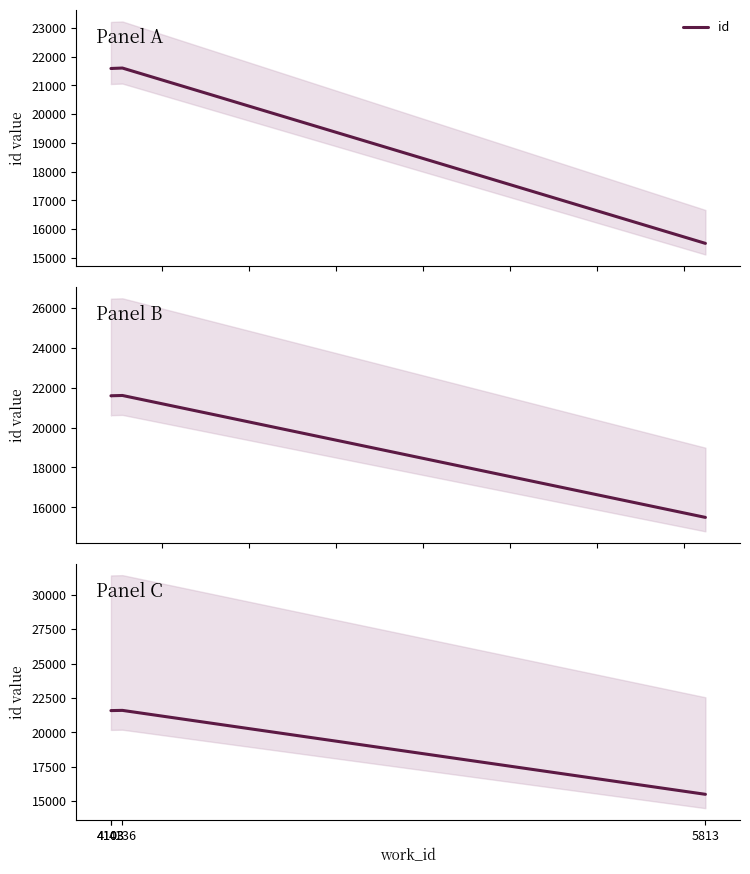

How many points are higher than both their immediate neighbors (excluding endpoints)?

1